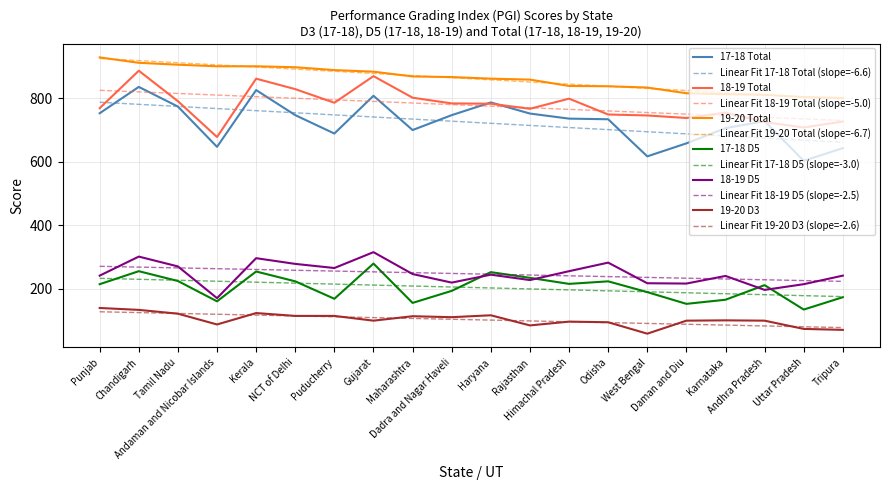

What is the difference between the 17-18 Total values at Andaman and Nicobar Islands and Puducherry?

42.0